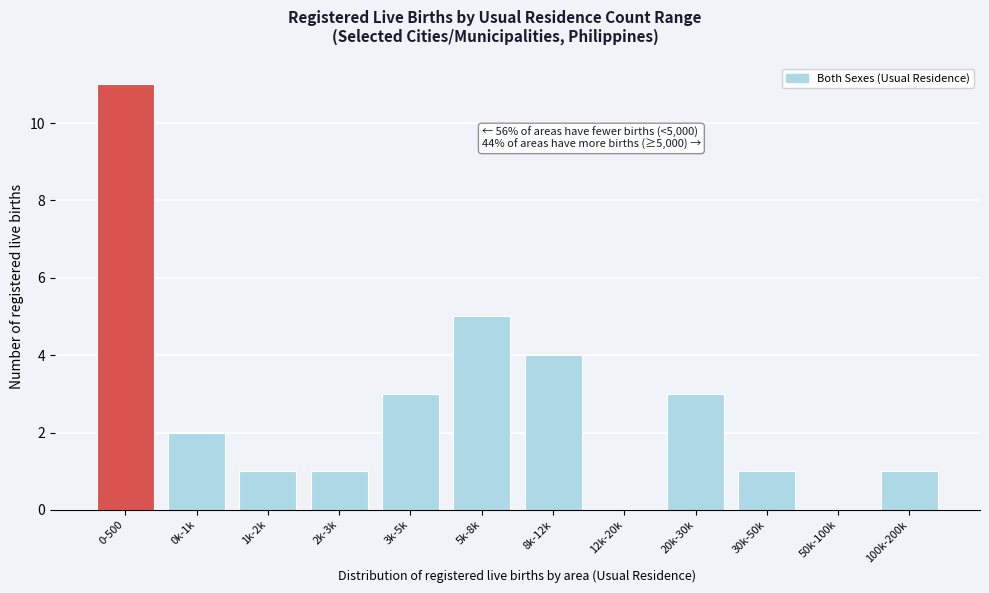

Reading left to right, transcribe all the data shown in this chart.

0-500=11	0k-1k=2	1k-2k=1	2k-3k=1	3k-5k=3	5k-8k=5	8k-12k=4	12k-20k=0	20k-30k=3	30k-50k=1	50k-100k=0	100k-200k=1